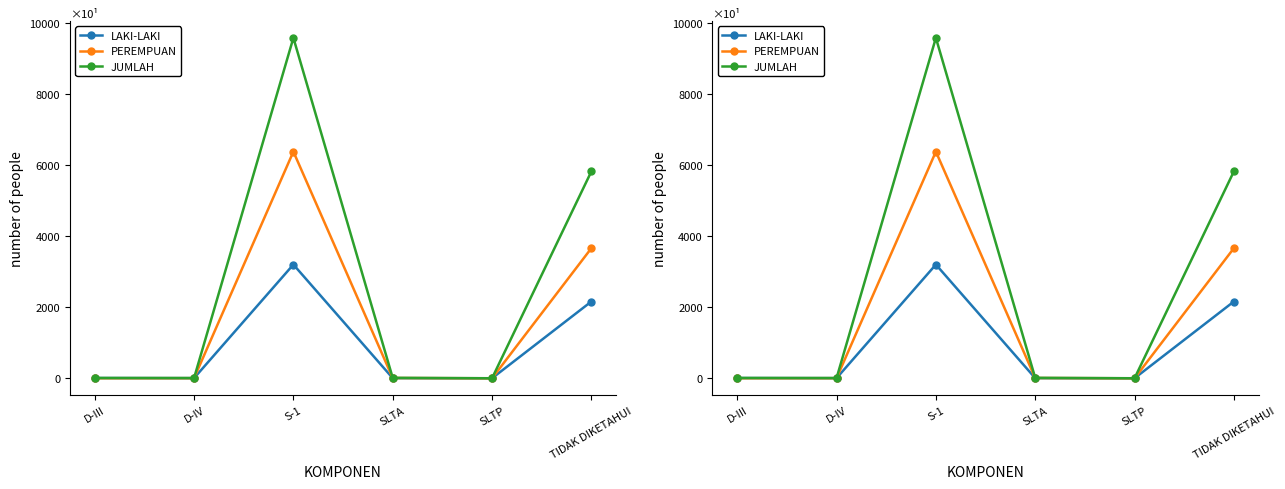

Reading left to right, list all the values displayed in this chart.

LAKI-LAKI: 7	4	3202	4	1	2161
PEREMPUAN: 2	3	6381	8	0	3662
JUMLAH: 9	7	9583	12	1	5823